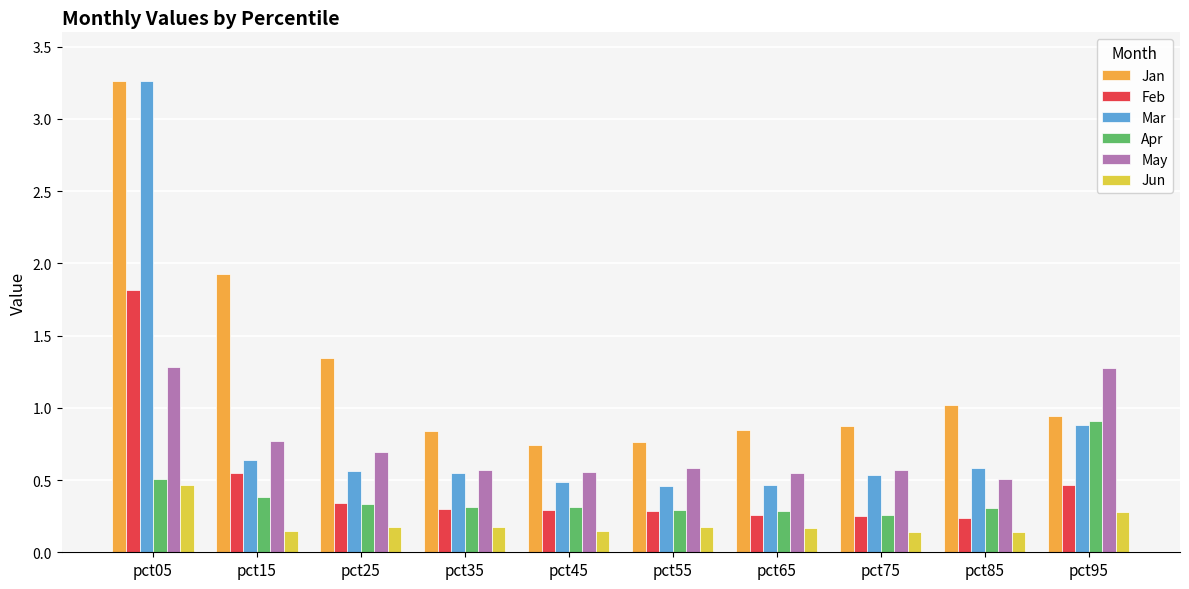

What is the sum of the Mar values at pct65 and pct45?

1.0